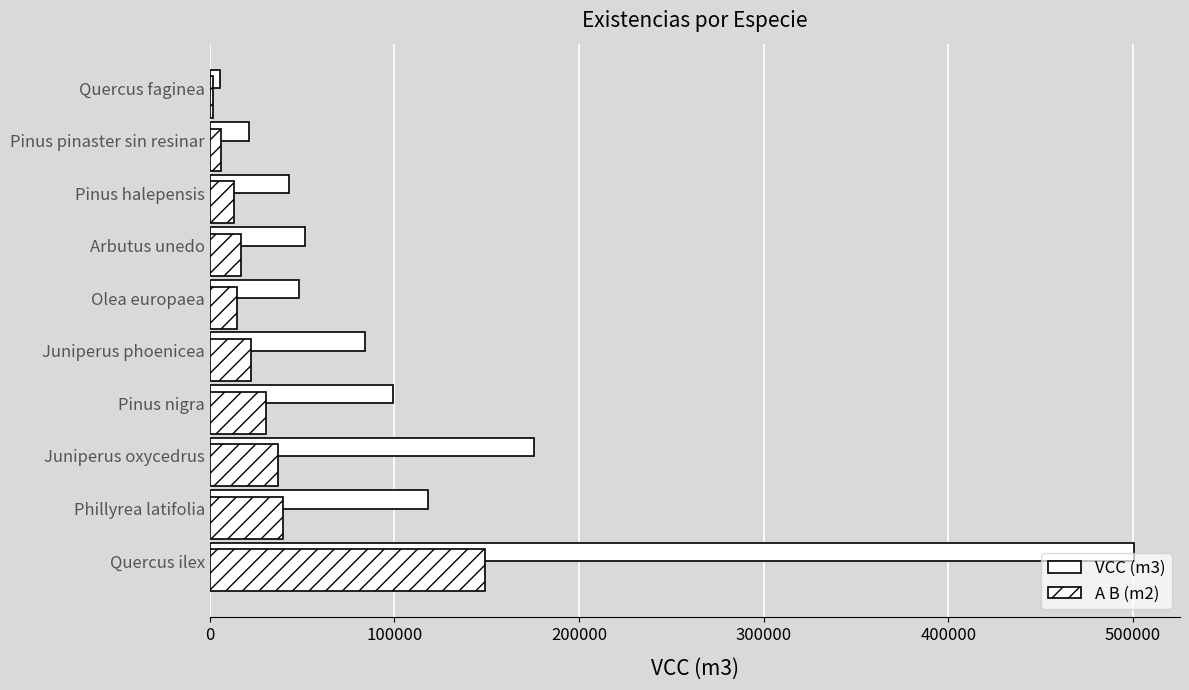

List the series in order of their overall mean, lowest first.

A B (m2), VCC (m3)